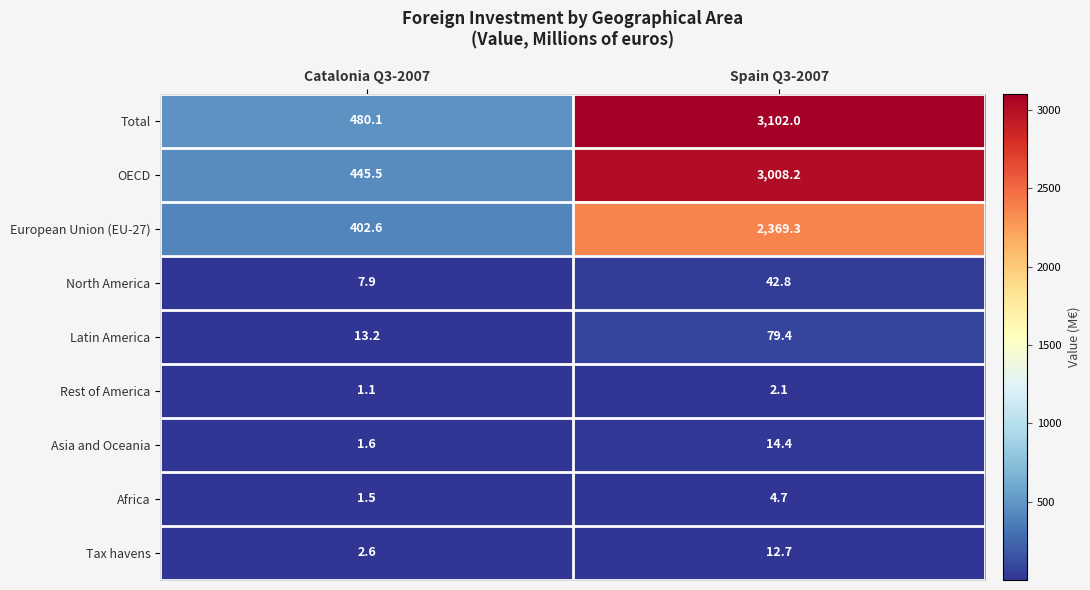

Reading right to left, what are all the values shown in this chart?

Total: Spain Q3-2007=3102.0	Catalonia Q3-2007=480.1
OECD: Spain Q3-2007=3008.2	Catalonia Q3-2007=445.5
European Union (EU-27): Spain Q3-2007=2369.3	Catalonia Q3-2007=402.6
North America: Spain Q3-2007=42.8	Catalonia Q3-2007=7.9
Latin America: Spain Q3-2007=79.4	Catalonia Q3-2007=13.2
Rest of America: Spain Q3-2007=2.1	Catalonia Q3-2007=1.1
Asia and Oceania: Spain Q3-2007=14.4	Catalonia Q3-2007=1.6
Africa: Spain Q3-2007=4.7	Catalonia Q3-2007=1.5
Tax havens: Spain Q3-2007=12.7	Catalonia Q3-2007=2.6